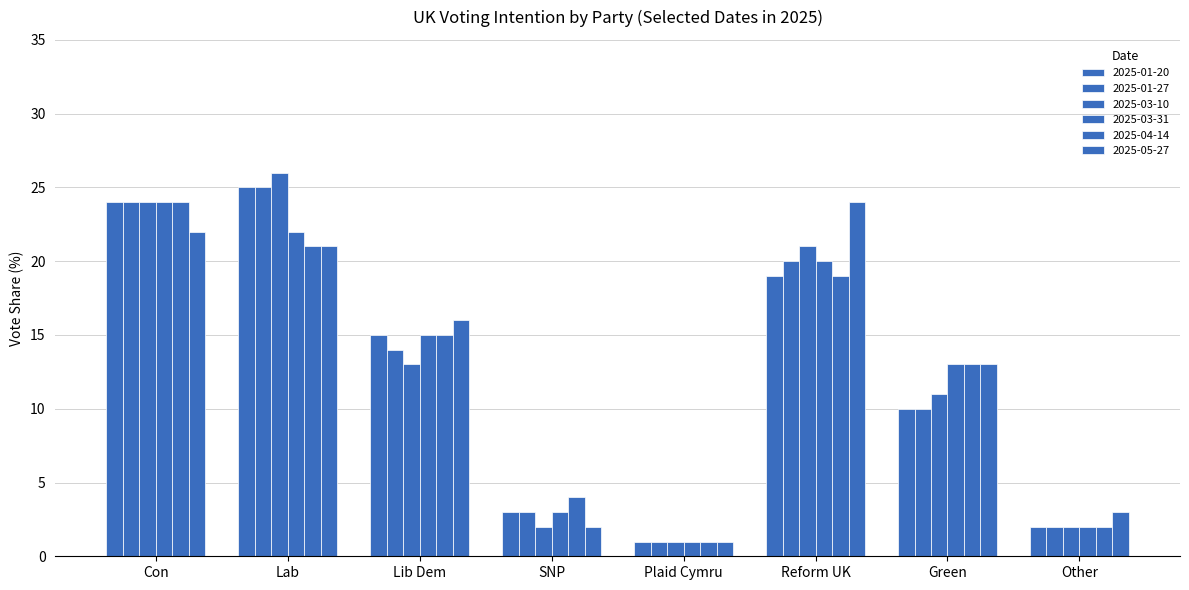

What is the difference between the maximum and minimum values in the 2025-05-27 series?

23.0